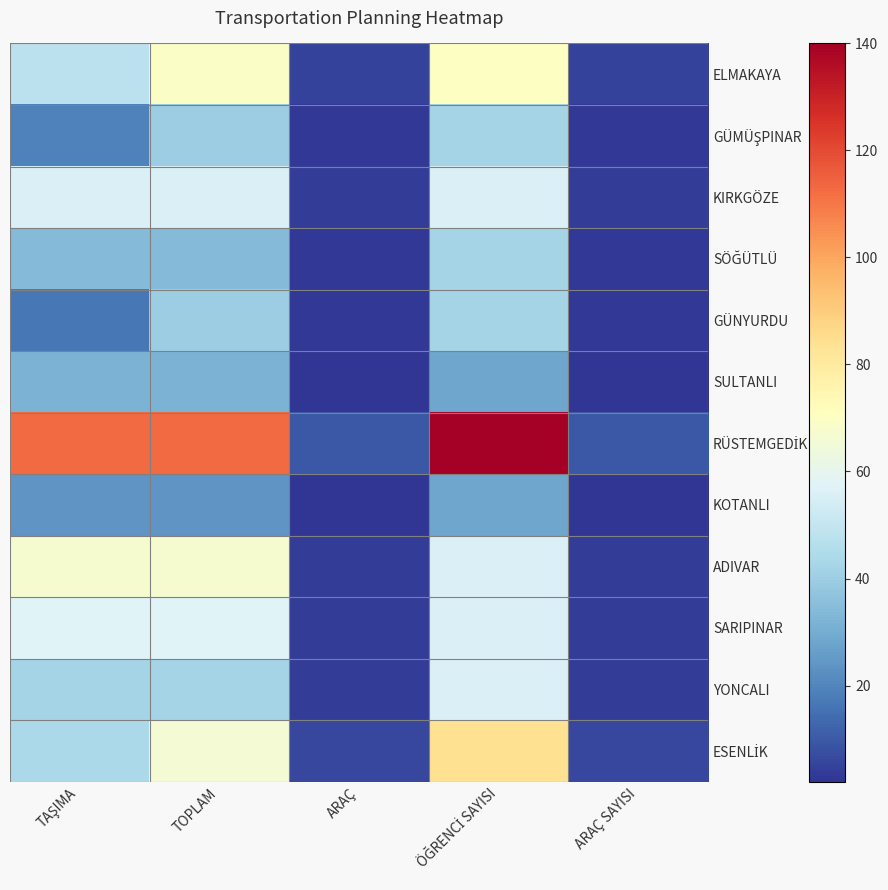

At how many categories does at least one series exceed 24?

3